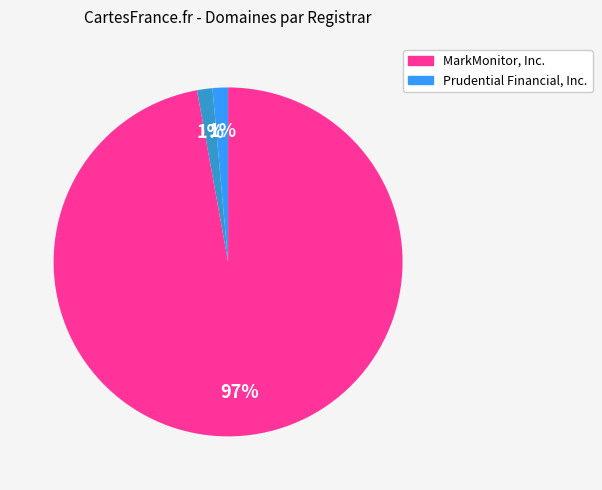

Does any single category account for the majority?

Yes